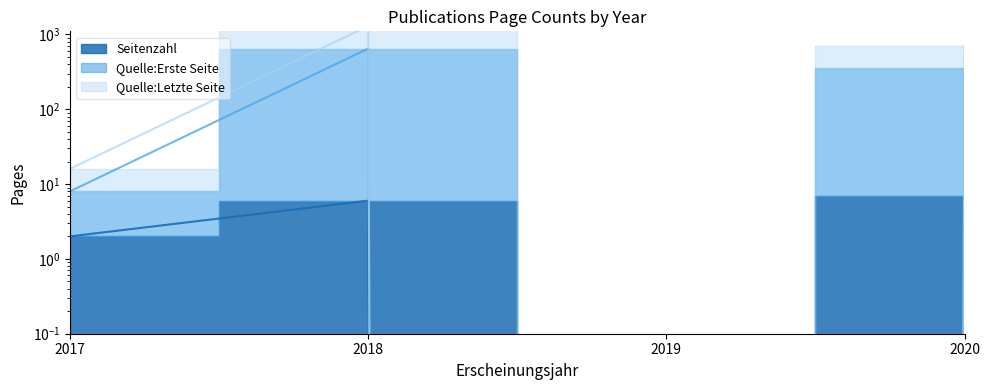

How many categories are shown in the chart?

4